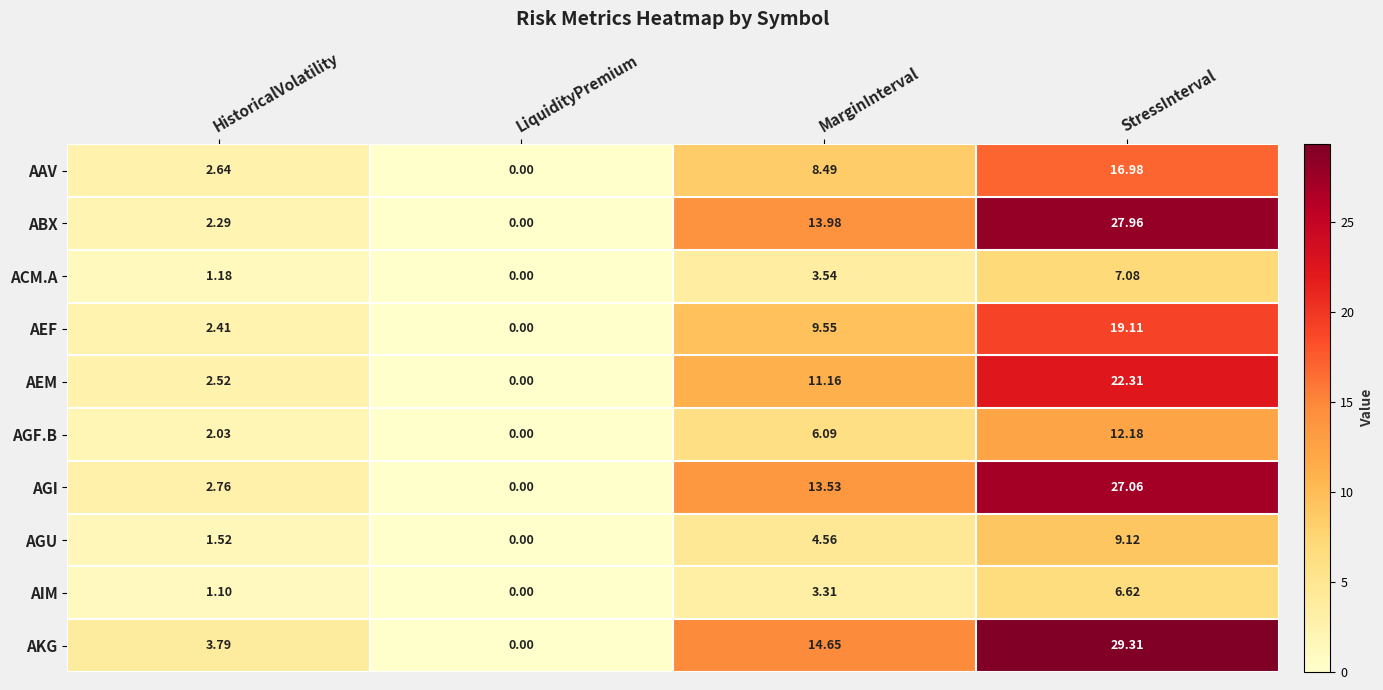

What is the difference between the highest and lowest values at StressInterval?

22.7